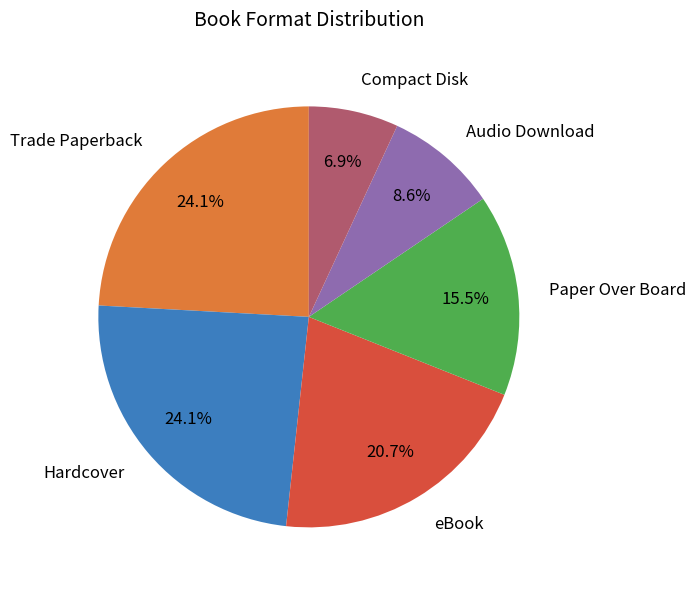

How many slices are in this pie chart?

6